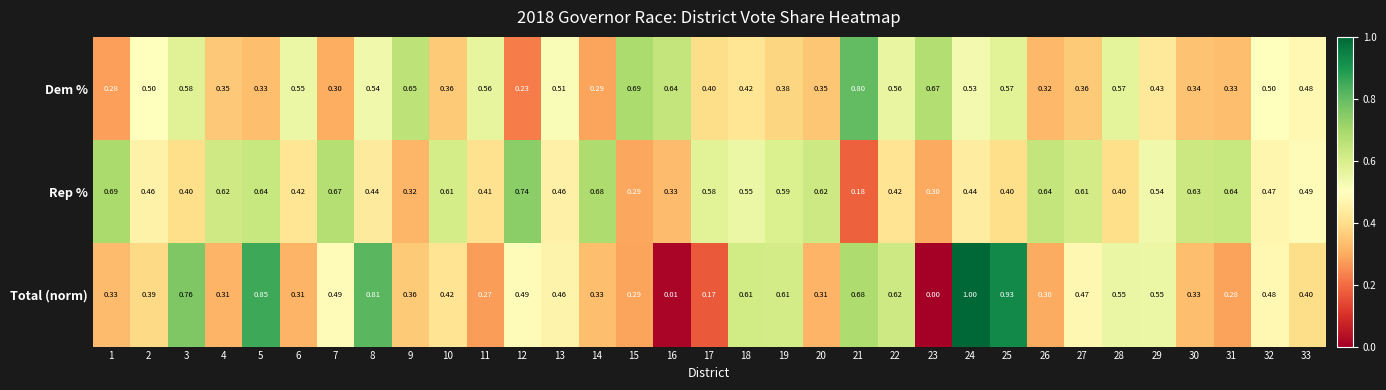

Rank the series at 1 from highest to lowest value.

Rep %, Total (norm), Dem %